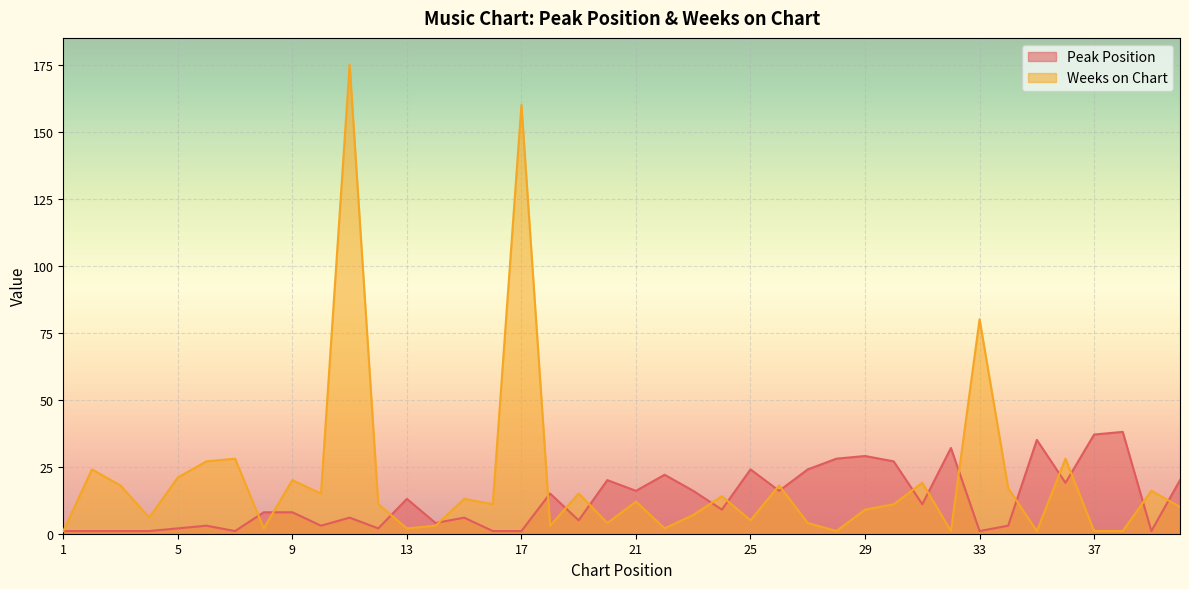

How many lines are shown in the chart?

2